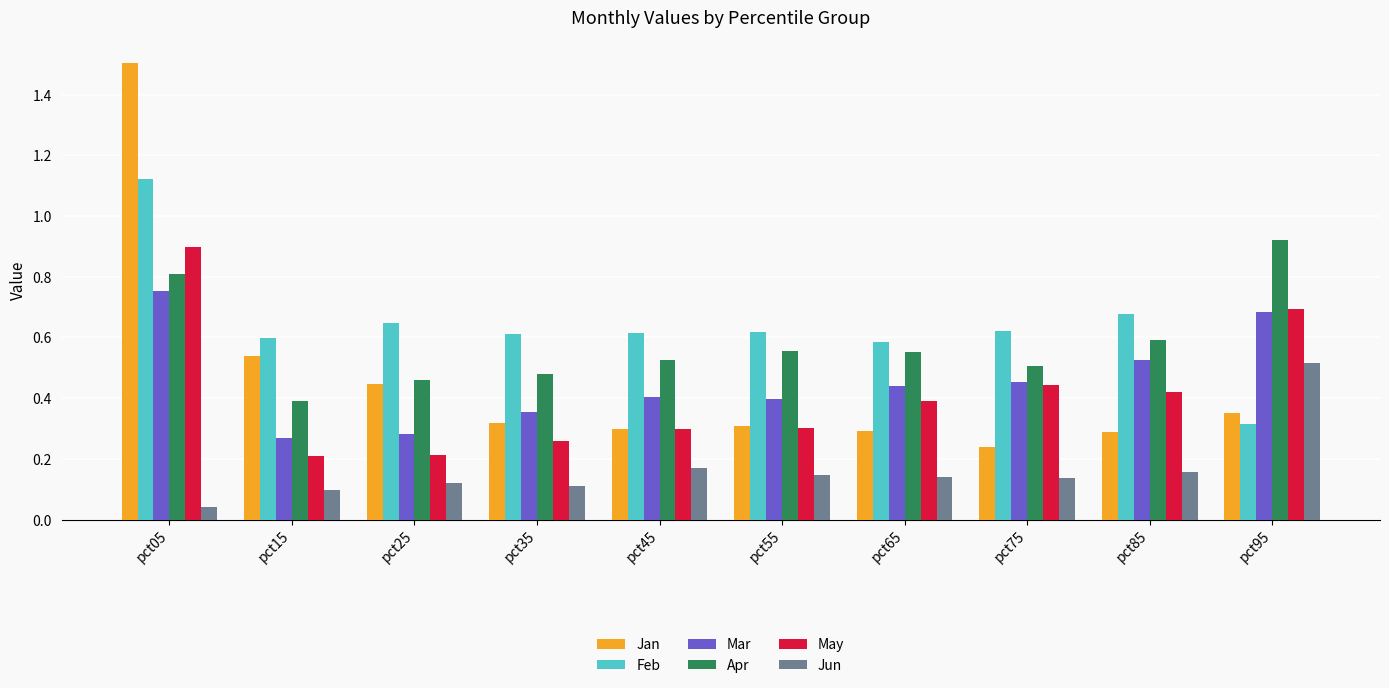

Which series has the widest spread of values?

Jan